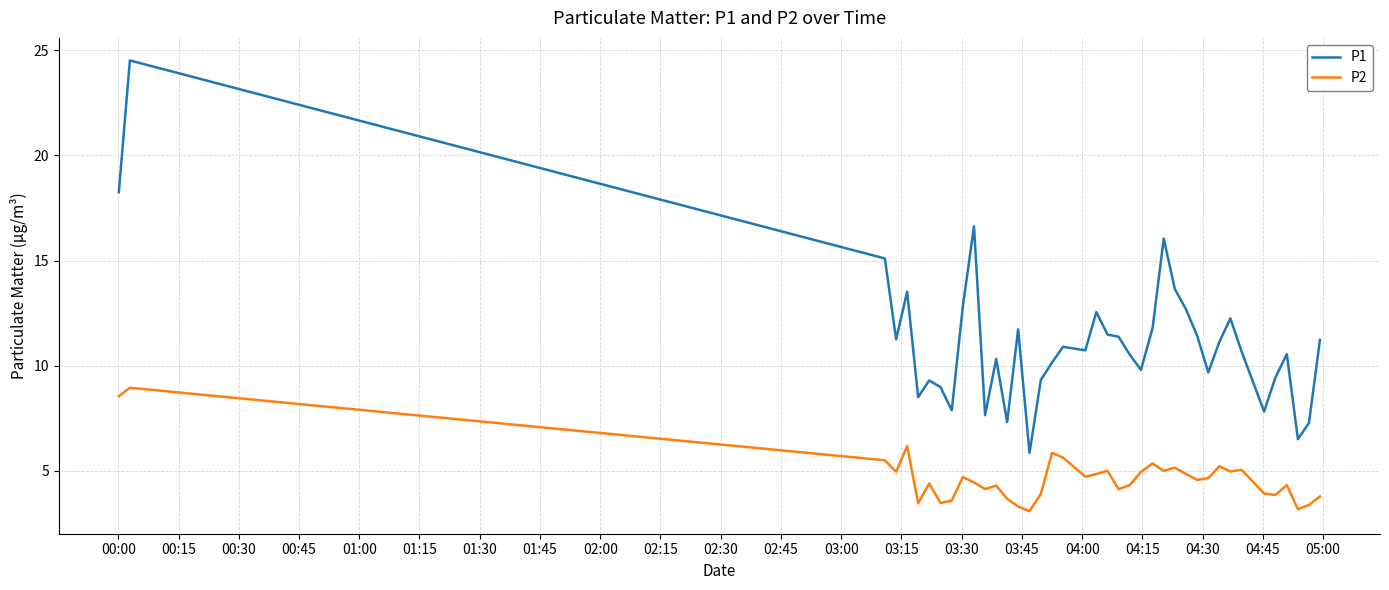

Which series has the largest range (max minus min)?

P1